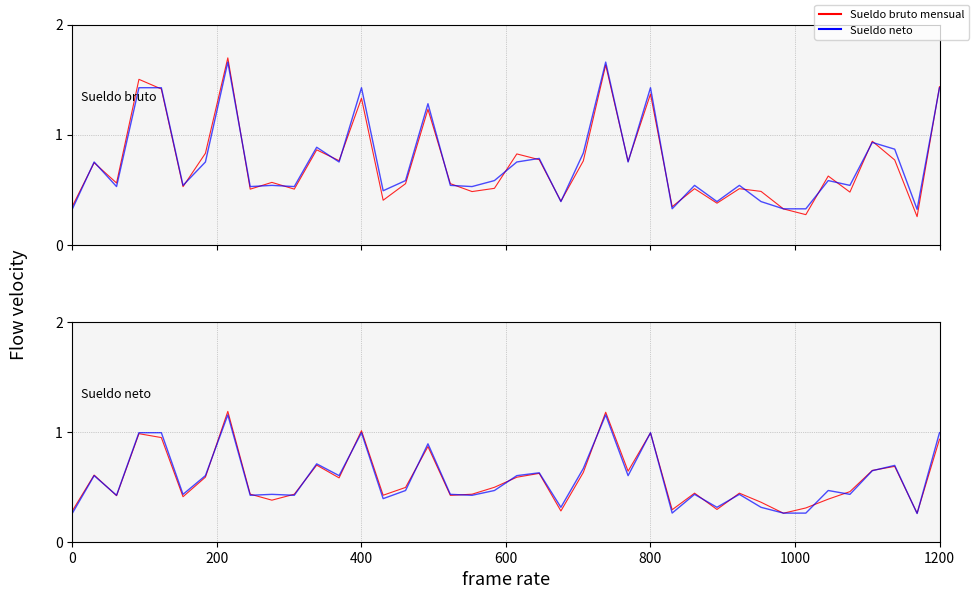

What is the difference between the maximum and minimum values in the Sueldo bruto mensual series?

1.4